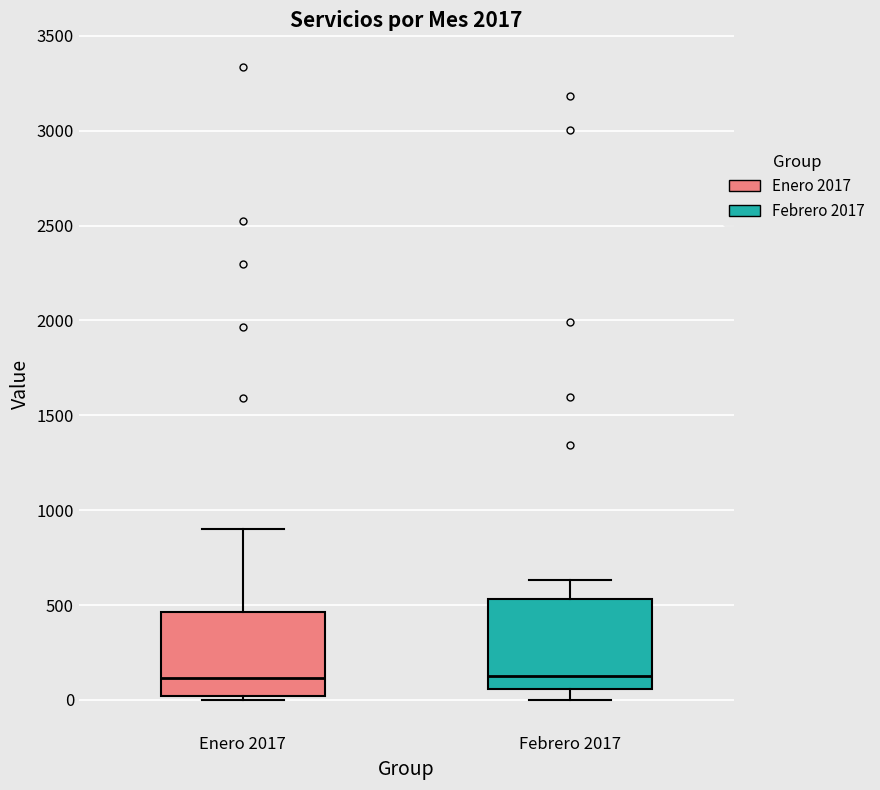

Reading left to right, transcribe this box plot: for each box, give where its median line is, the range the box spans, and where its two whiskers end, as read against the y-axis. The values are not printed on the chart, so give them approximately, as read against the axis.

Enero 2017: median 100, box 0 to 450, whiskers 0 (just below the box's lower edge) to 900
Febrero 2017: median 150, box 50 to 550, whiskers 0 to 650